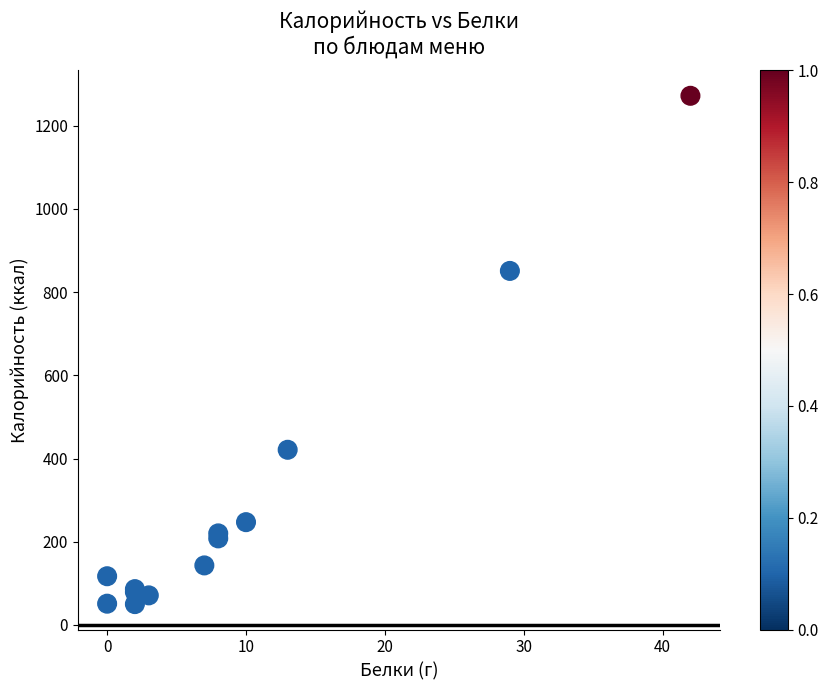

What Y value in the scatter plot is closest to 661?

851